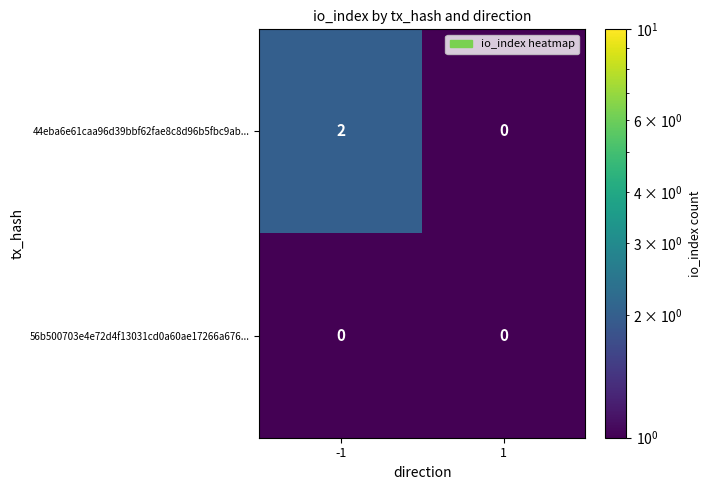

Which series has the widest spread of values?

44eba6e61caa96d39bbf62fae8c8d96b5fbc9ab...